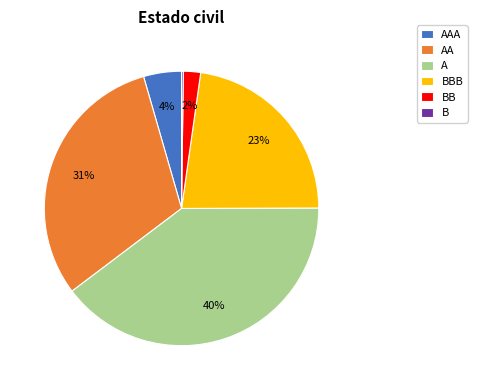

To the nearest percent, what is the difference between the largest and smallest slice percentages?

40%